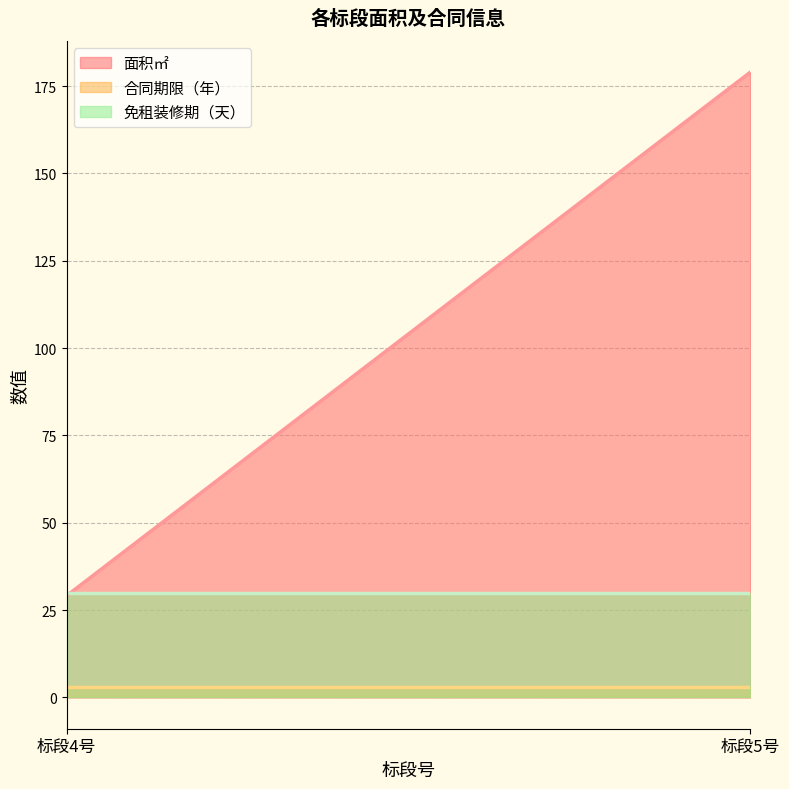

Read the 免租装修期（天） value at 5.

30.0